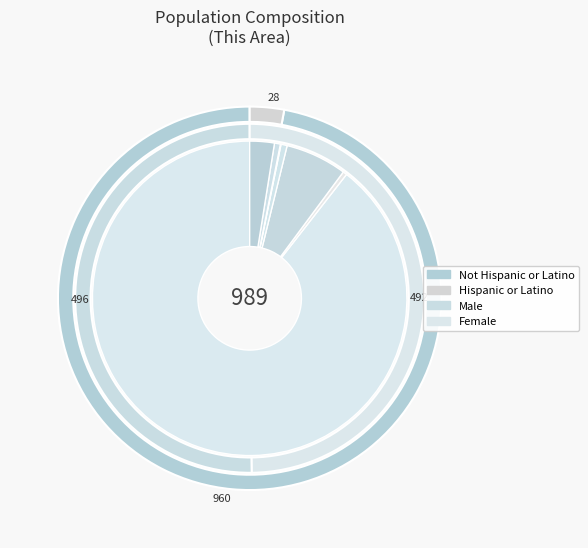

To the nearest percent, what is the average slice percentage?

11%